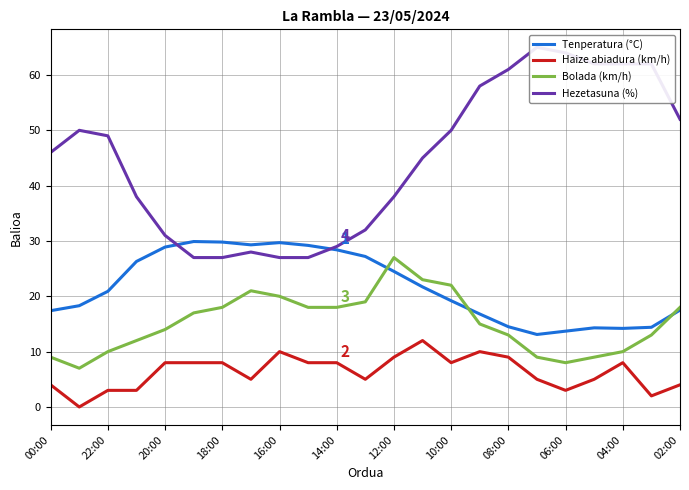

True or false: Bolada (km/h) and Haize abiadura (km/h) intersect in this chart.

False